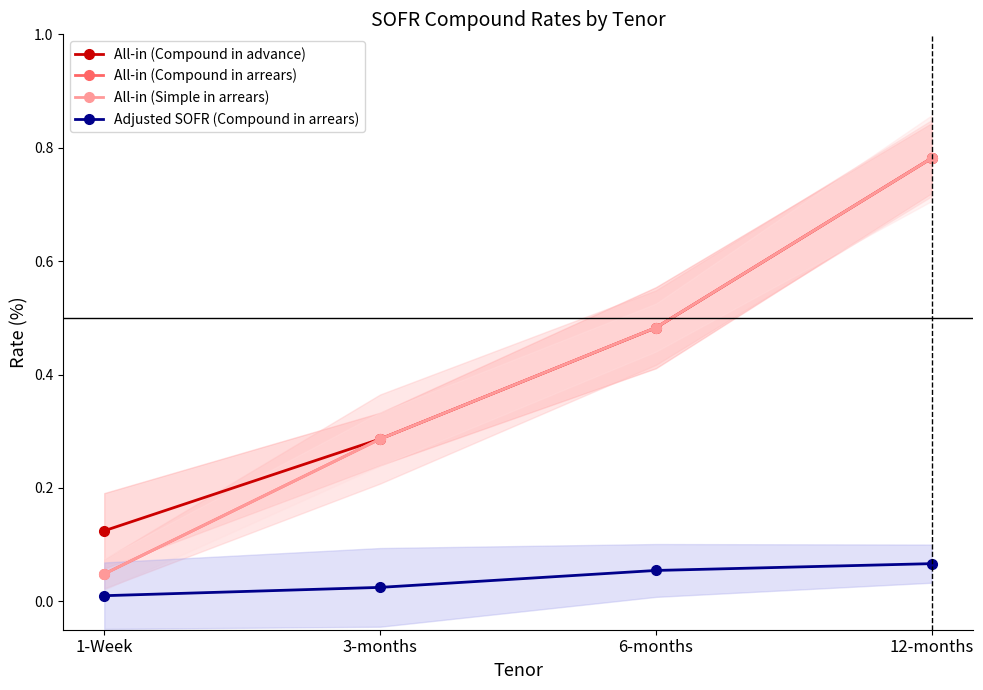

What is the average value of the All-in (Compound in arrears) series?

0.4